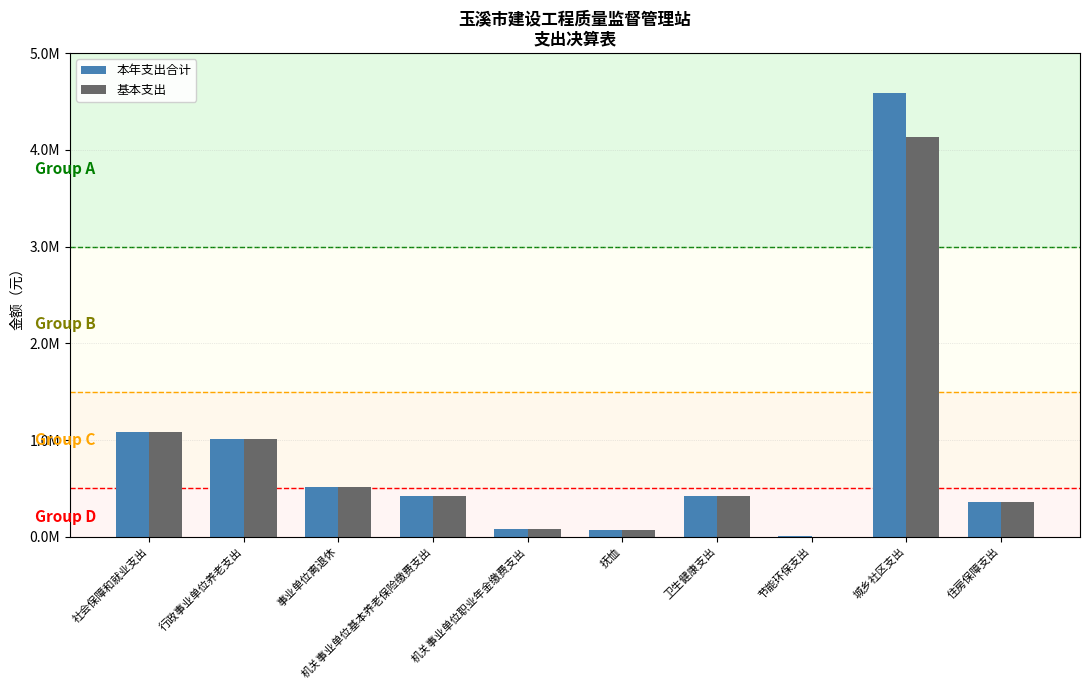

Does the chart contain stacked bars?

No